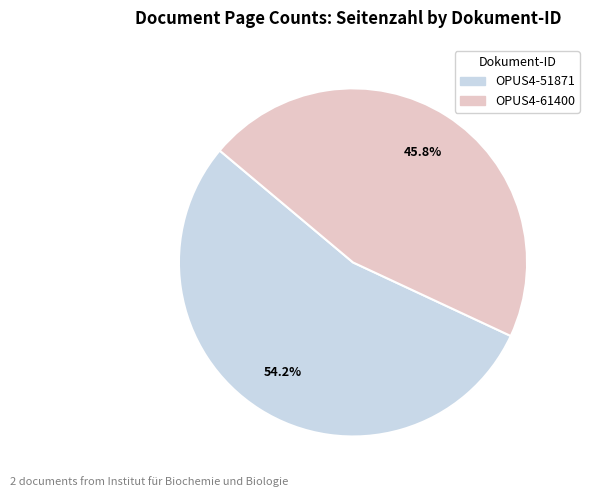

What percentage is the OPUS4-61400 slice, to the nearest percent?

46%